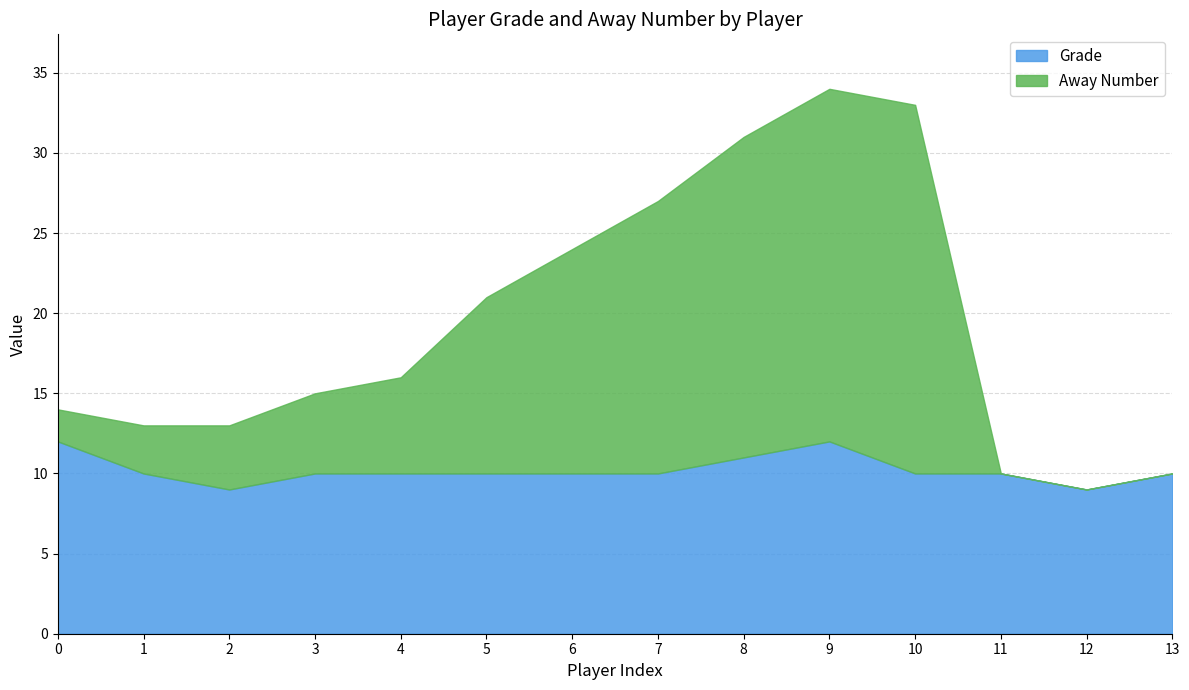

How many values in the Grade series exceed 10?

3